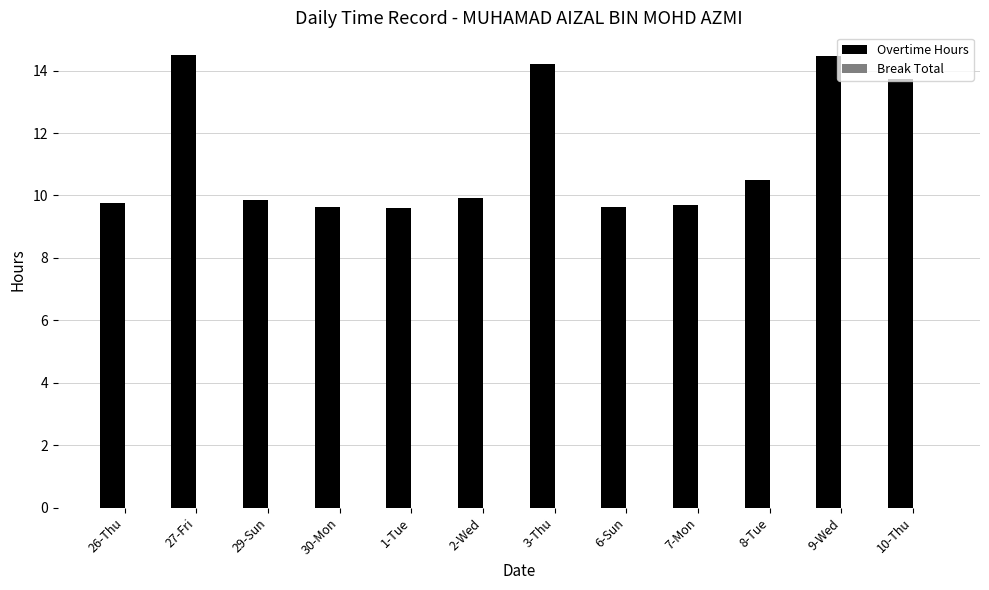

What is the difference between the maximum and second lowest values?

4.9